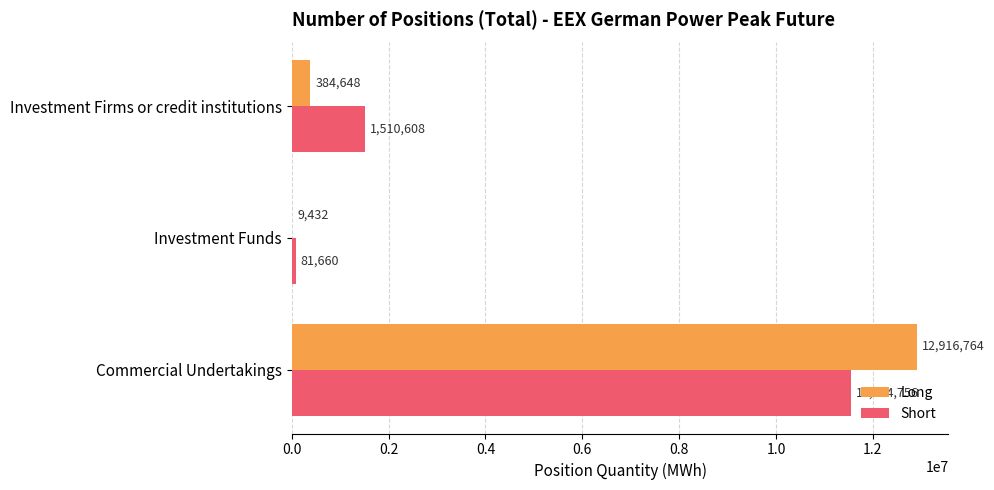

What is the maximum value shown in the chart?

12916764